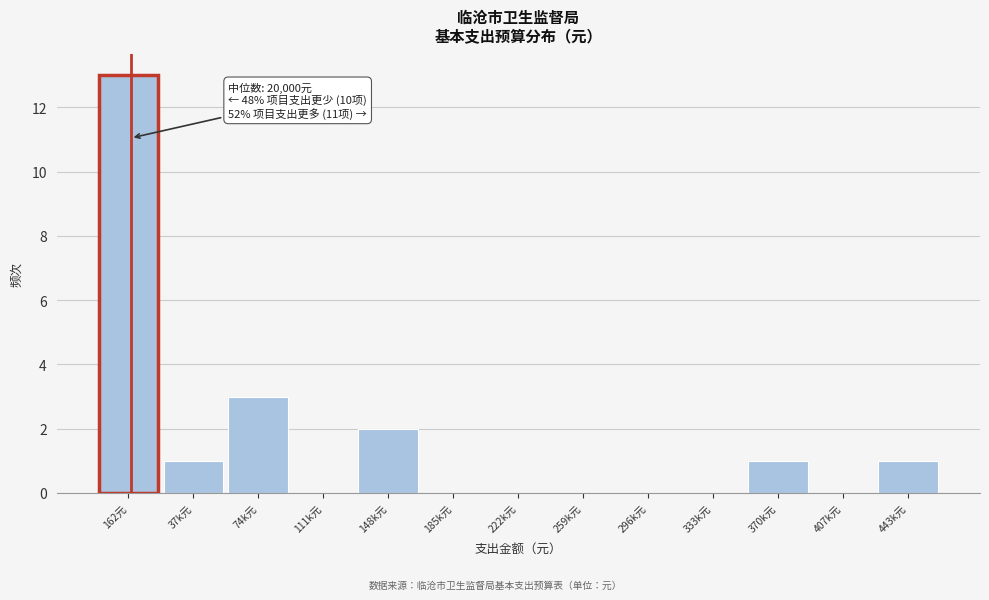

Reading left to right, list all the values displayed in this chart.

162元=13	37k元=1	74k元=3	111k元=0	148k元=2	185k元=0	222k元=0	259k元=0	296k元=0	333k元=0	370k元=1	407k元=0	443k元=1